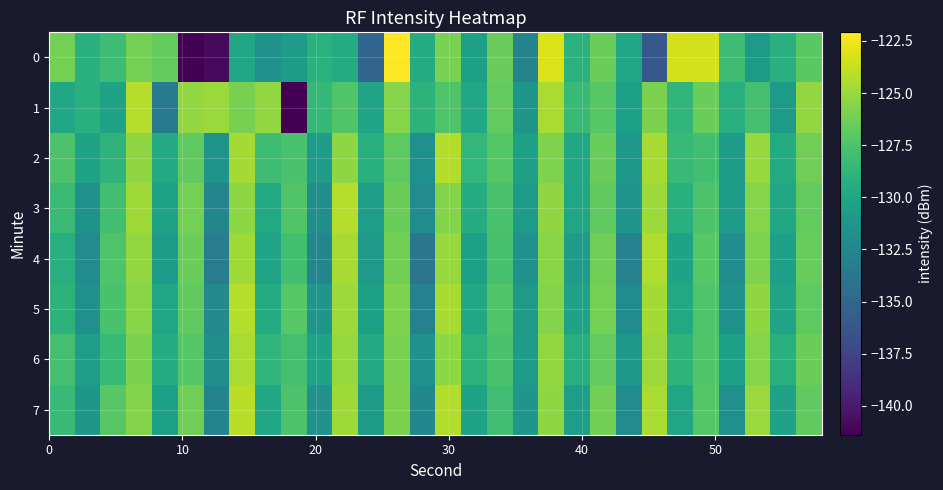

How many categories are shown in the chart?

30